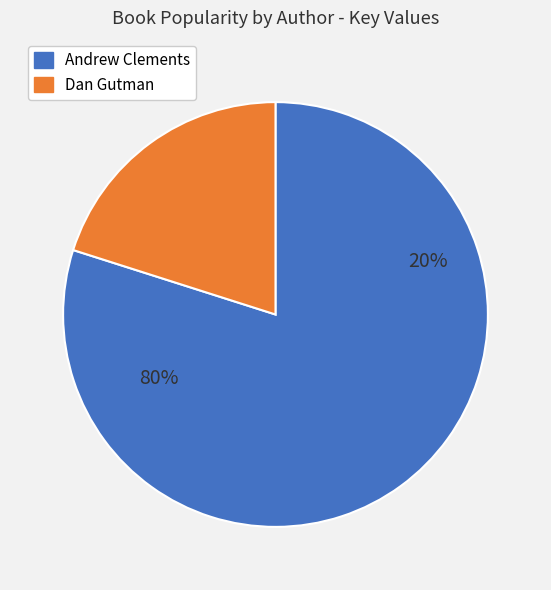

True or false: No Talking accounts for 13% of the total.

False